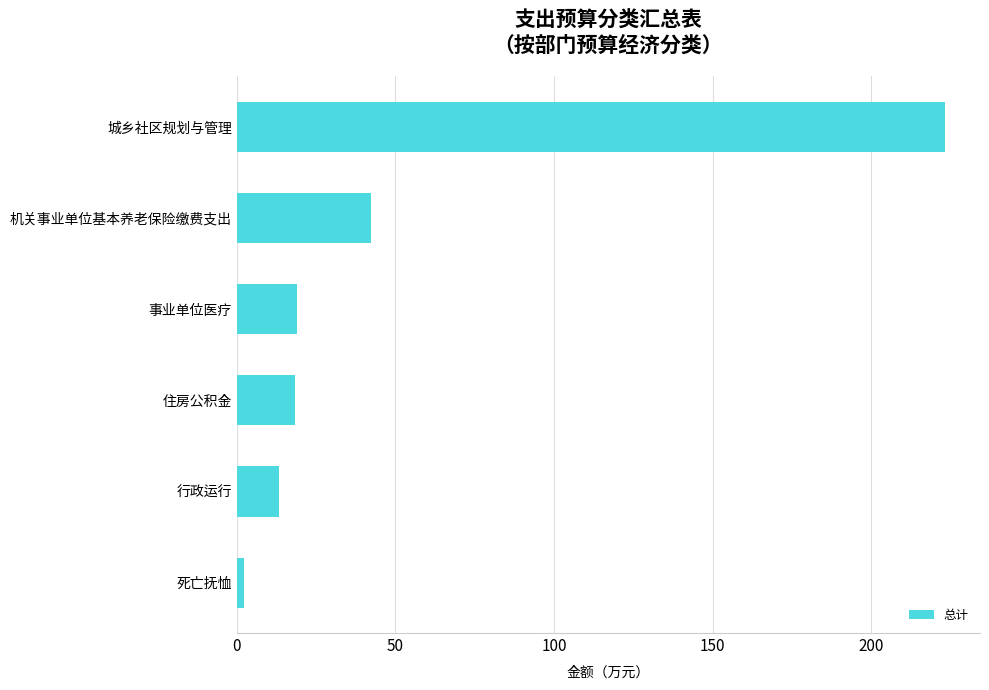

Read the value at 住房公积金.

18.4